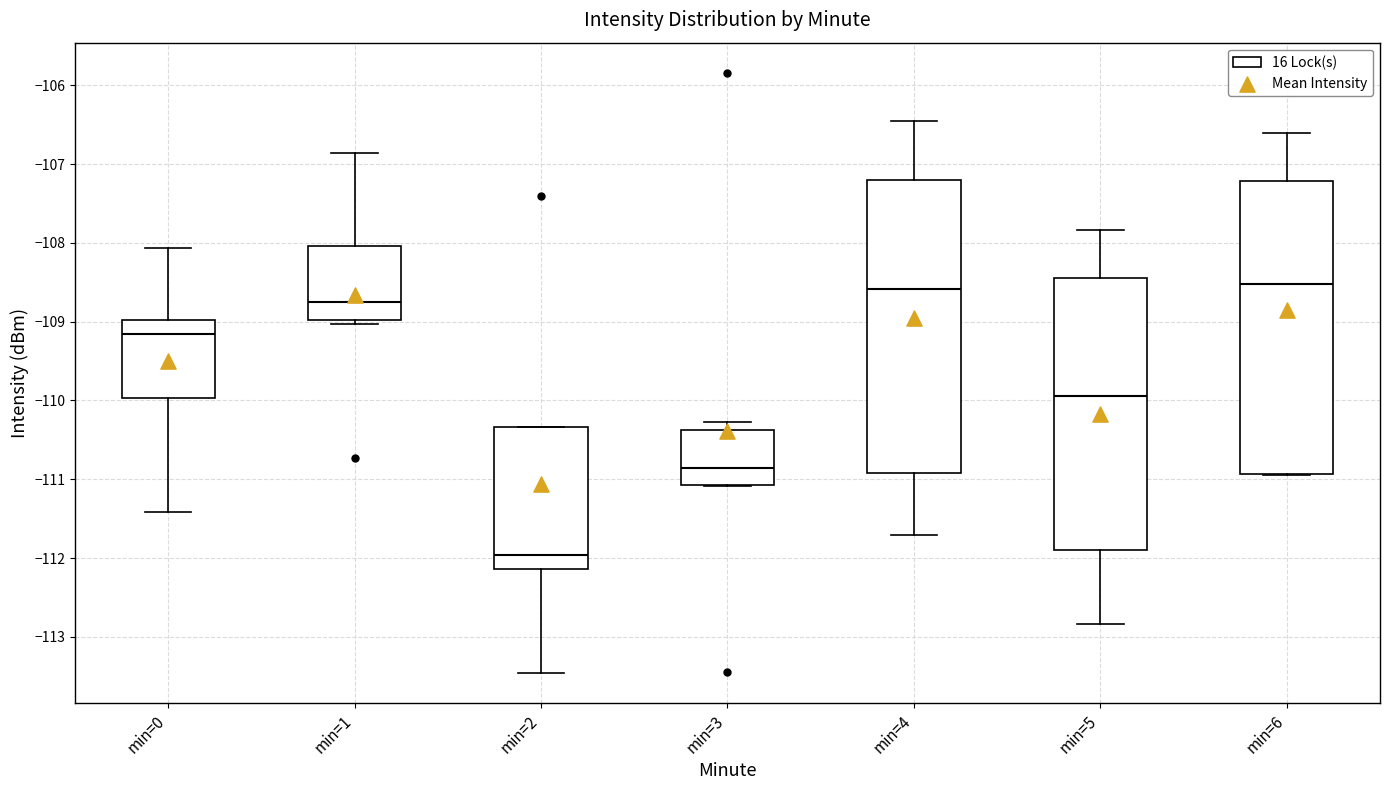

Which box's median line is the lowest?

min=2